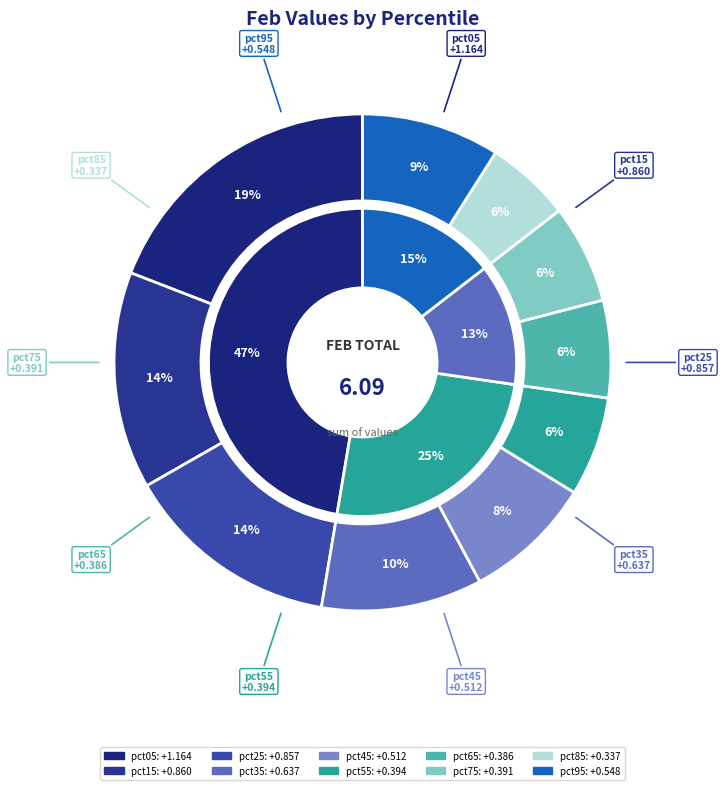

Which has a higher value, pct85 or pct75?

pct75